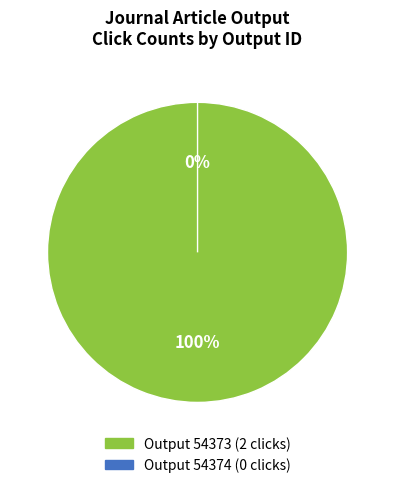

What is the largest slice in the pie chart?

54373